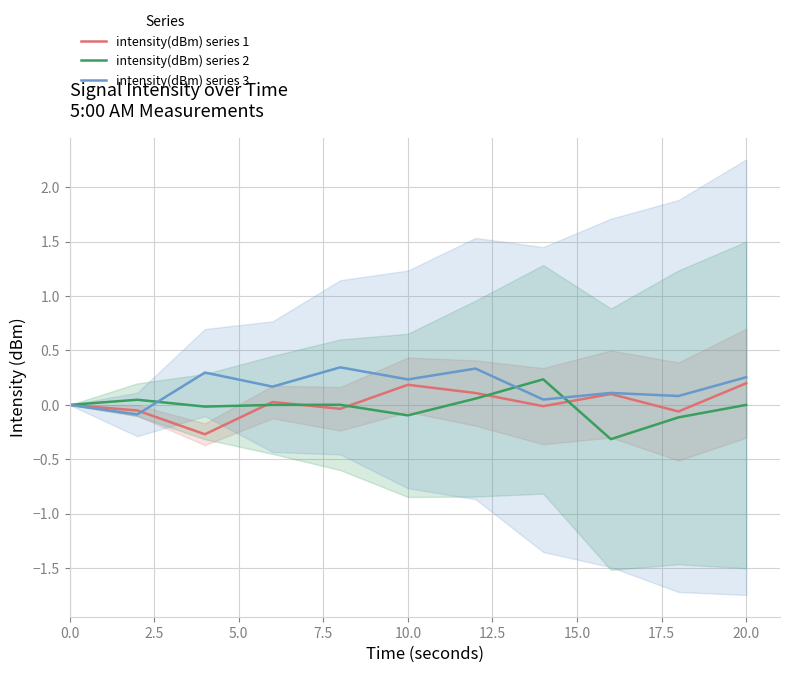

The value of intensity(dBm) series 2 at 20.0 is 0.0. True or false?

True